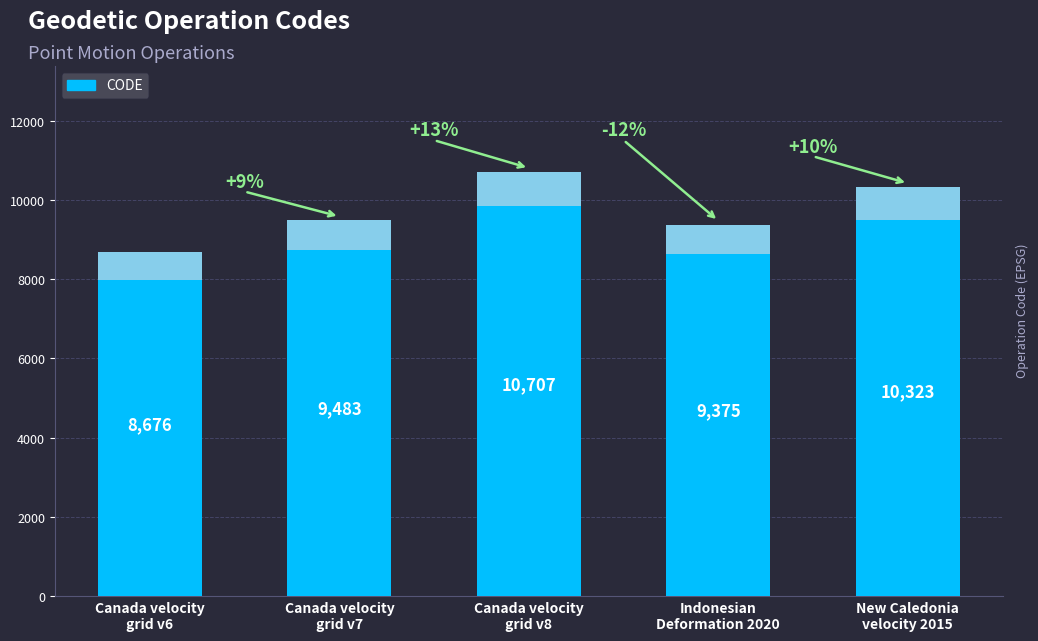

Count the number of values greater than 9483.

2